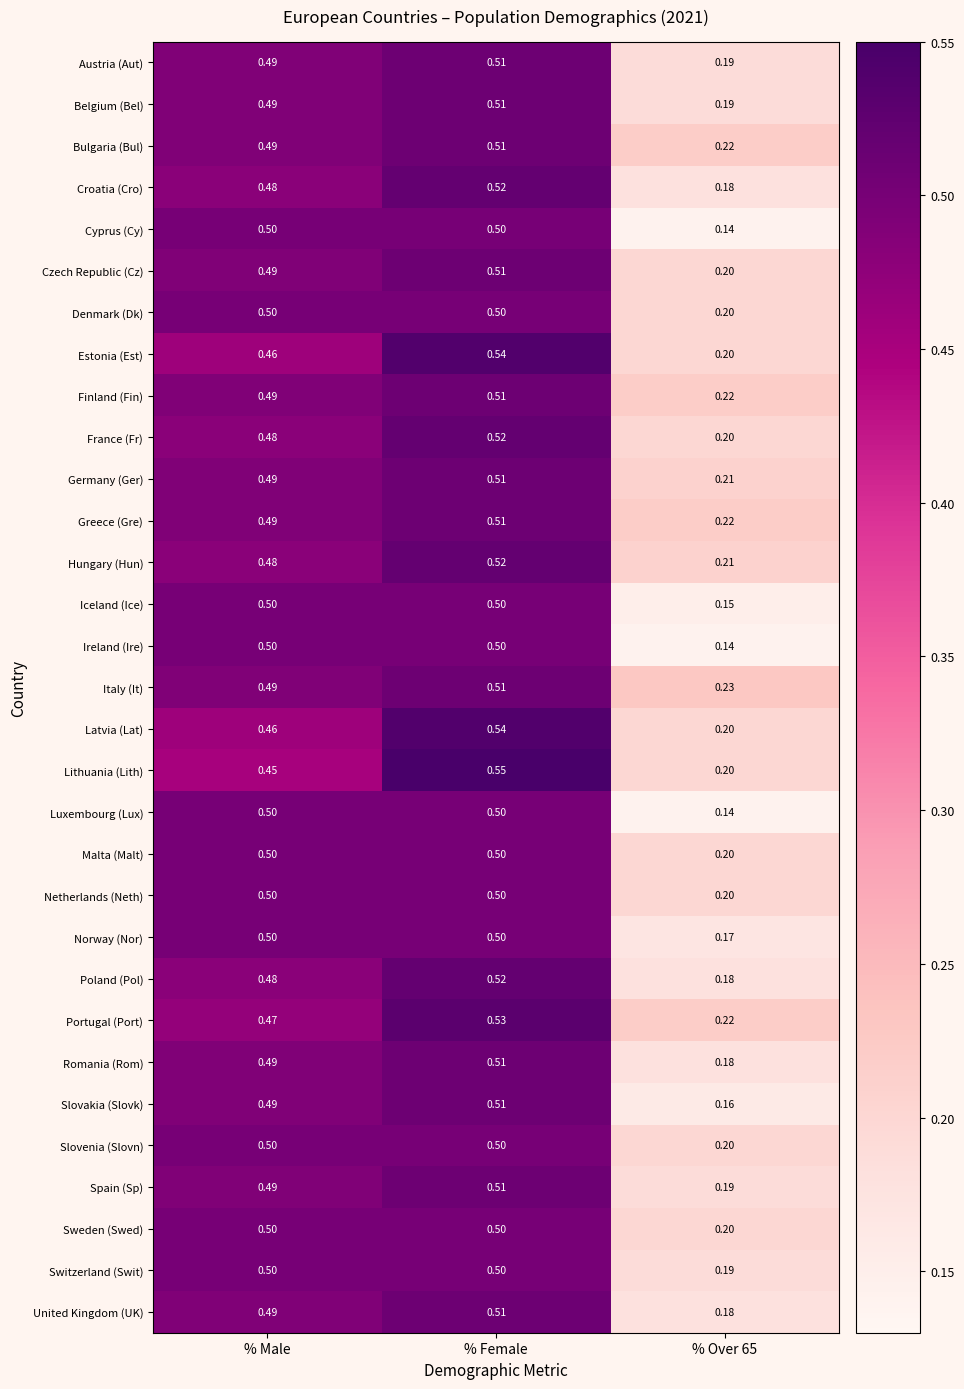

Which label corresponds to the largest value in the chart?

% Female